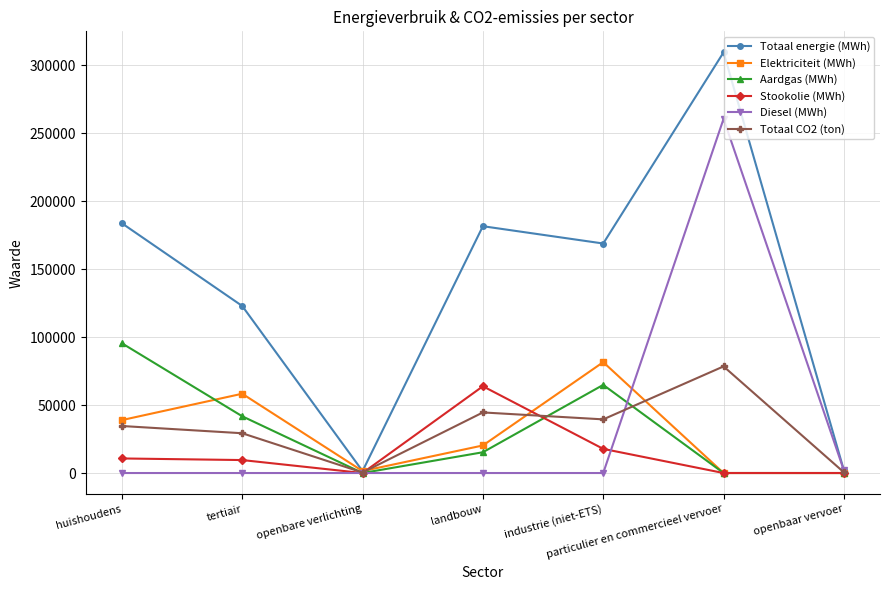

What is the total value across all series at openbaar vervoer?

4389.8